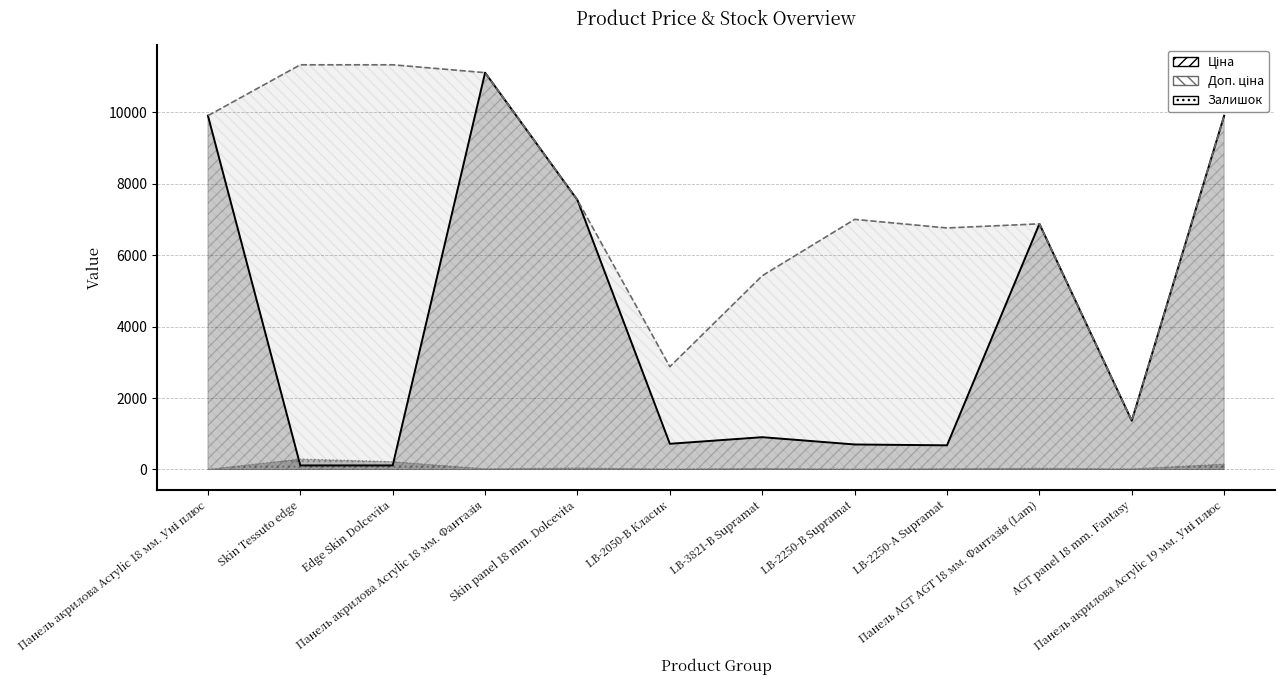

What are all the series names shown in the legend?

Ціна, Доп. ціна, Залишок